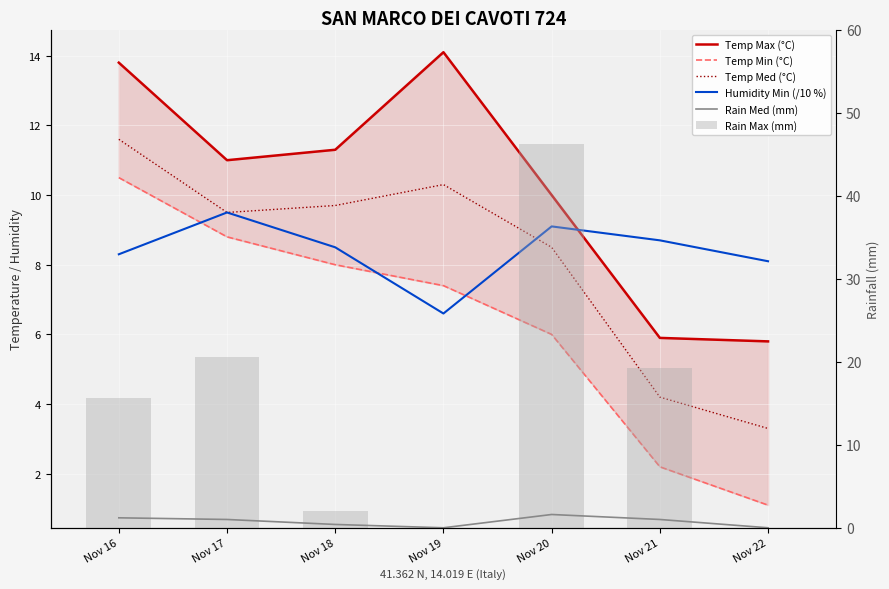

At which category does the chart reach its minimum across all series?

Nov 19